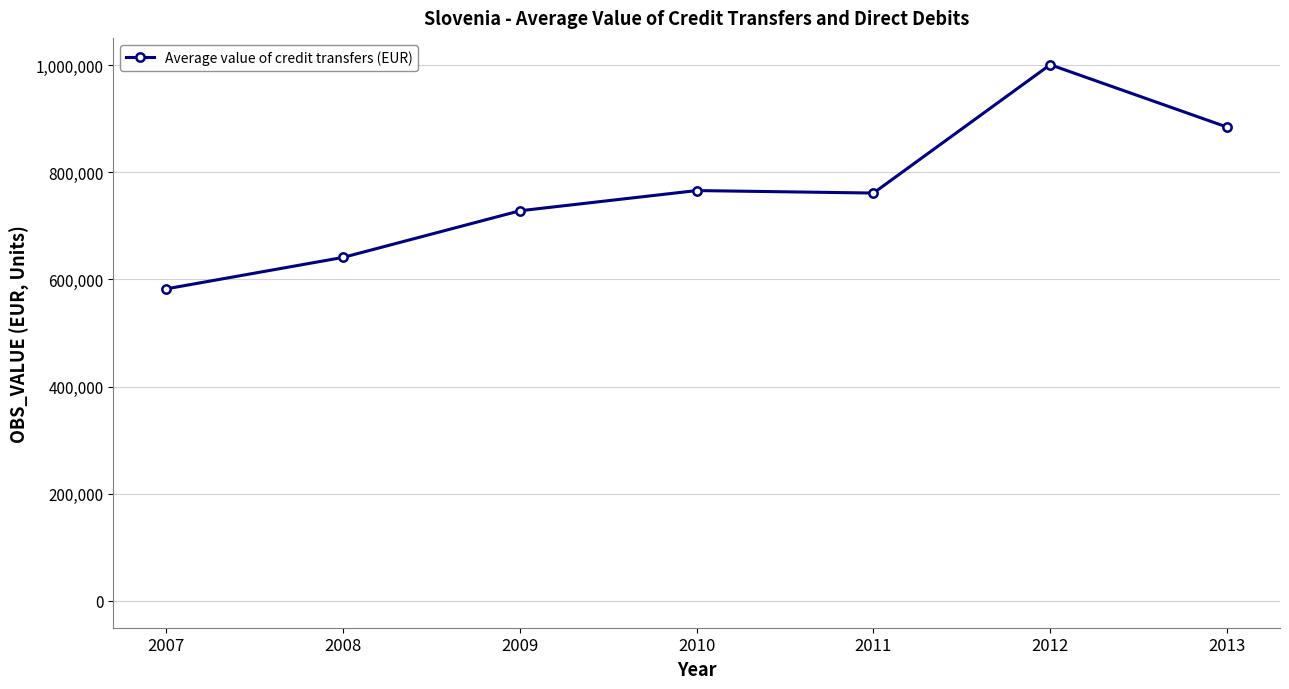

What is the difference between the maximum and minimum values?

418301.8